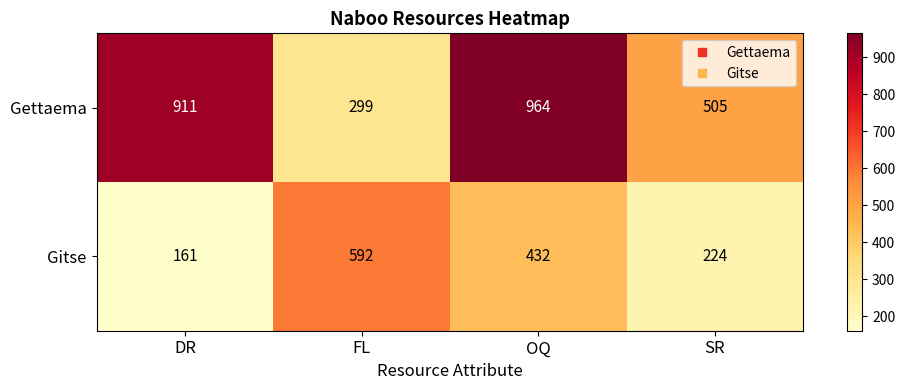

What is the maximum value shown in the chart?

964